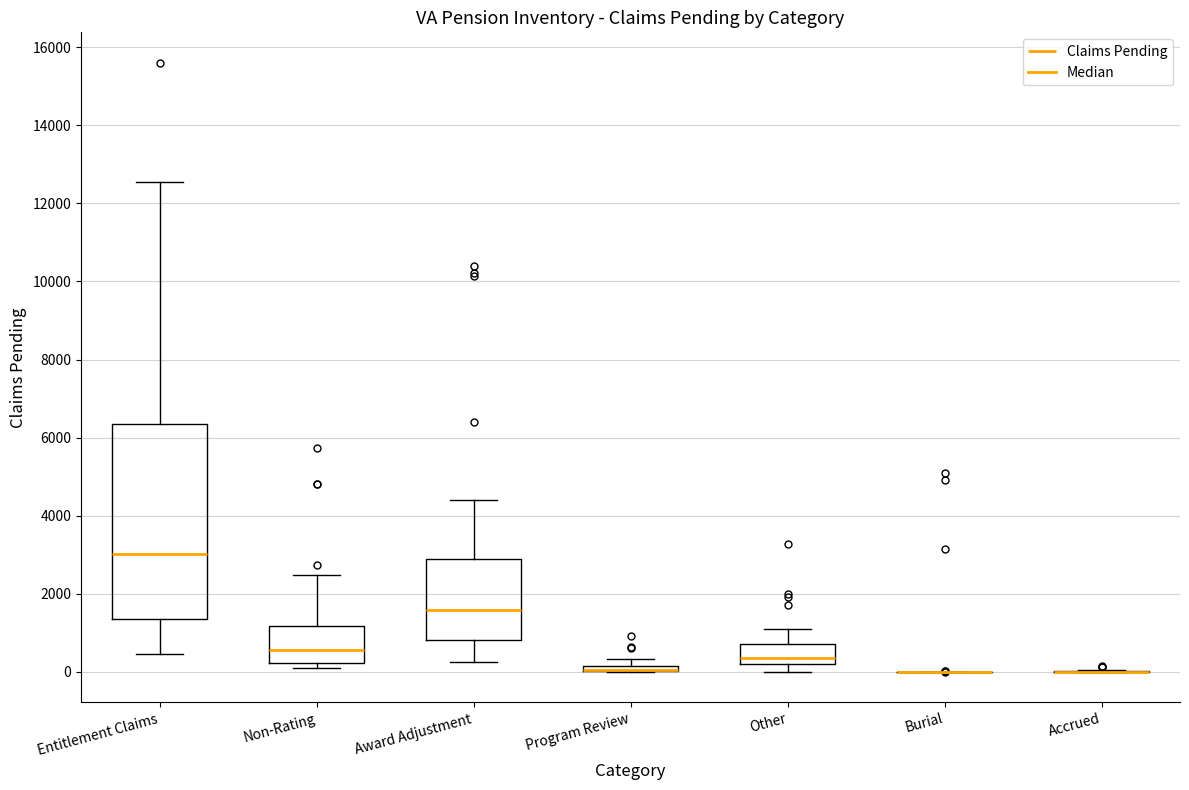

Where is the upper edge of the box for Award Adjustment on the y-axis? The values are not printed on the chart, so give them approximately, as read against the axis.

2800